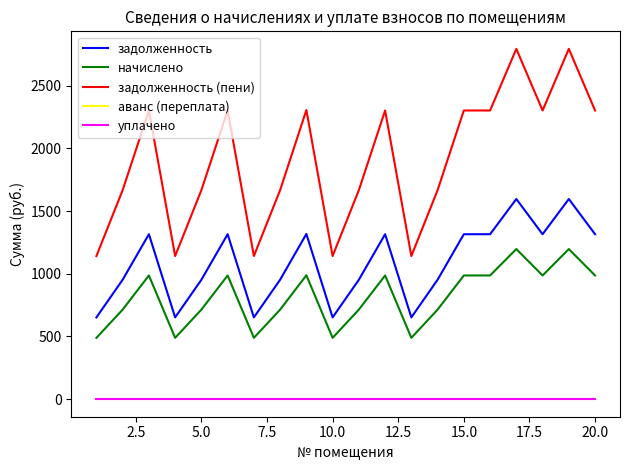

Is this an area chart (filled region under the line)?

No